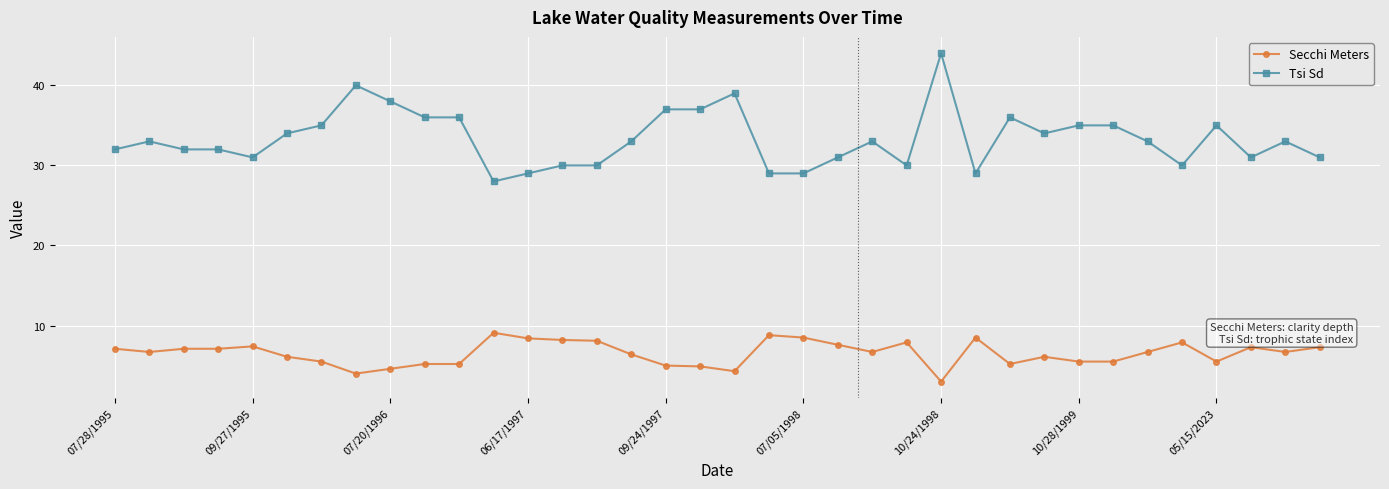

What is the value of the Secchi Meters point at the 3rd from the left?

7.1